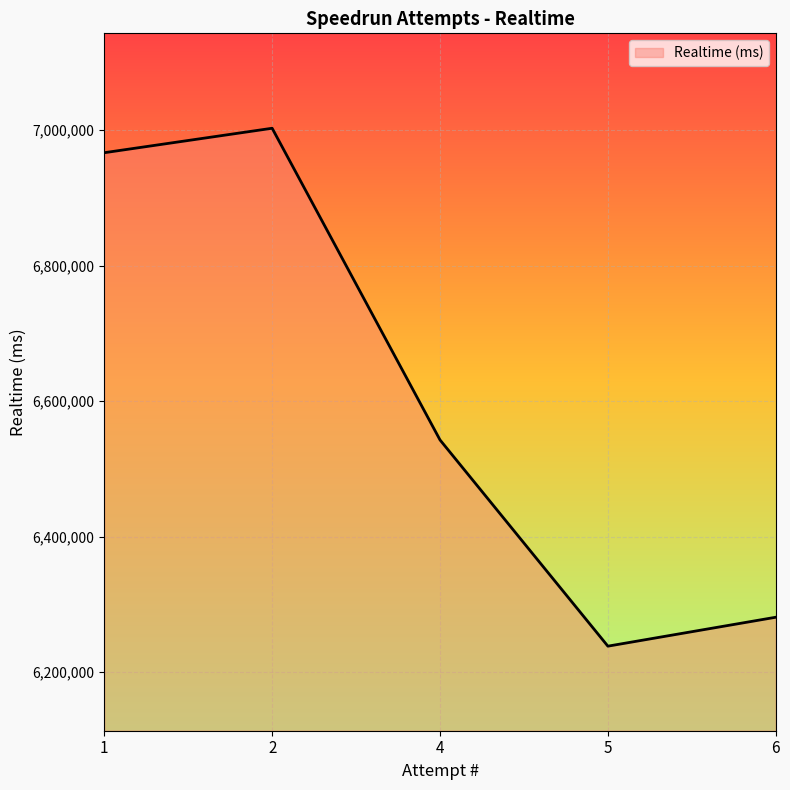

Is it true that the value at 6 is 6281061?

True